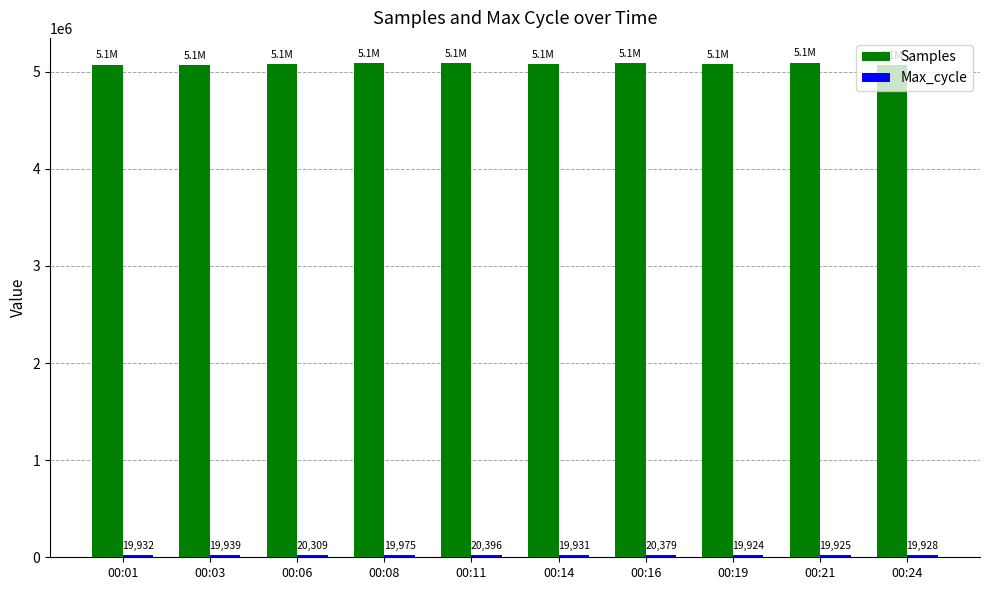

How many bars are there in each group?

2